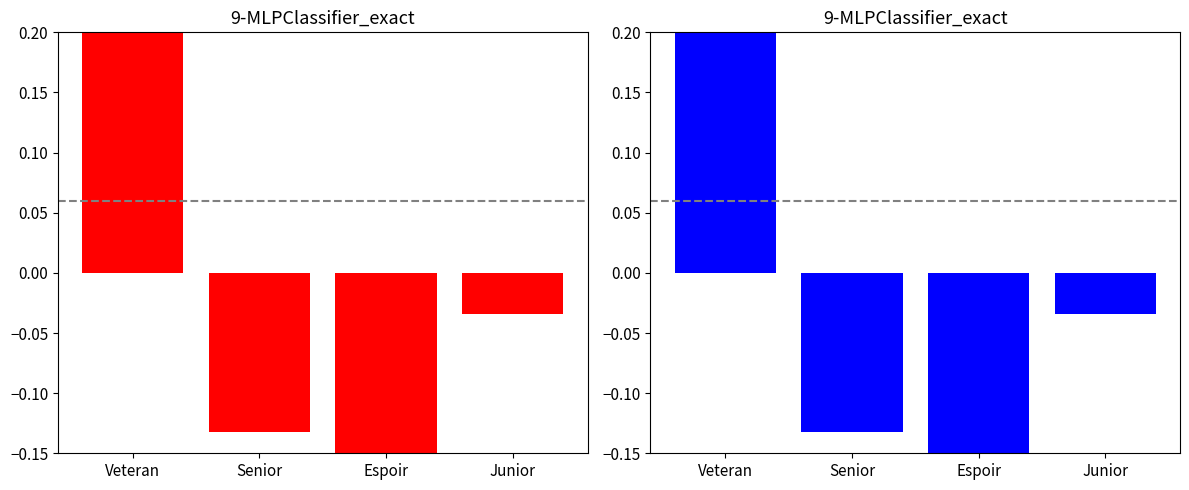

List the labels in order of value, smallest first.

Espoir, Senior, Junior, Veteran